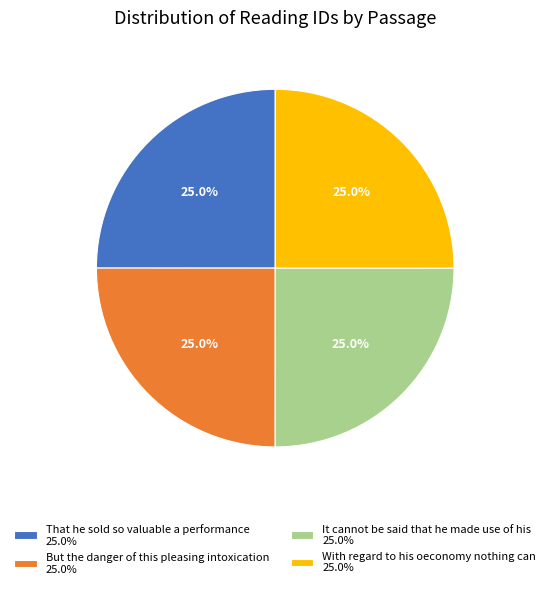

Approximately how many times larger is the value at That he sold so valuable a performance 25.0% compared to With regard to his oeconomy nothing can 25.0%?

1.0